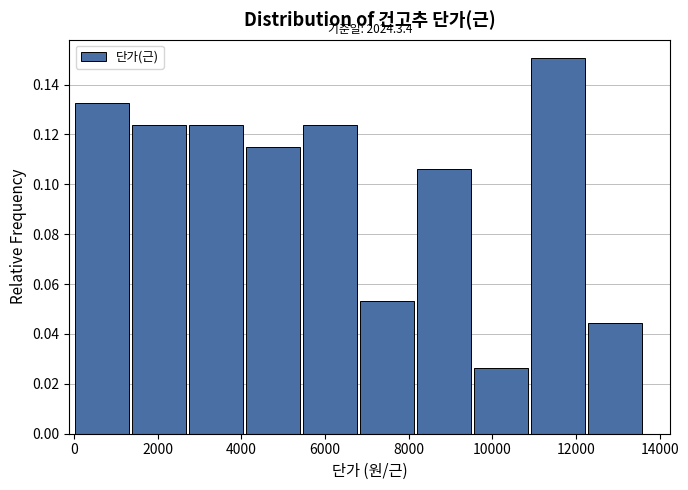

Over which range of the x-axis is the bar tallest?

11000 to 12200